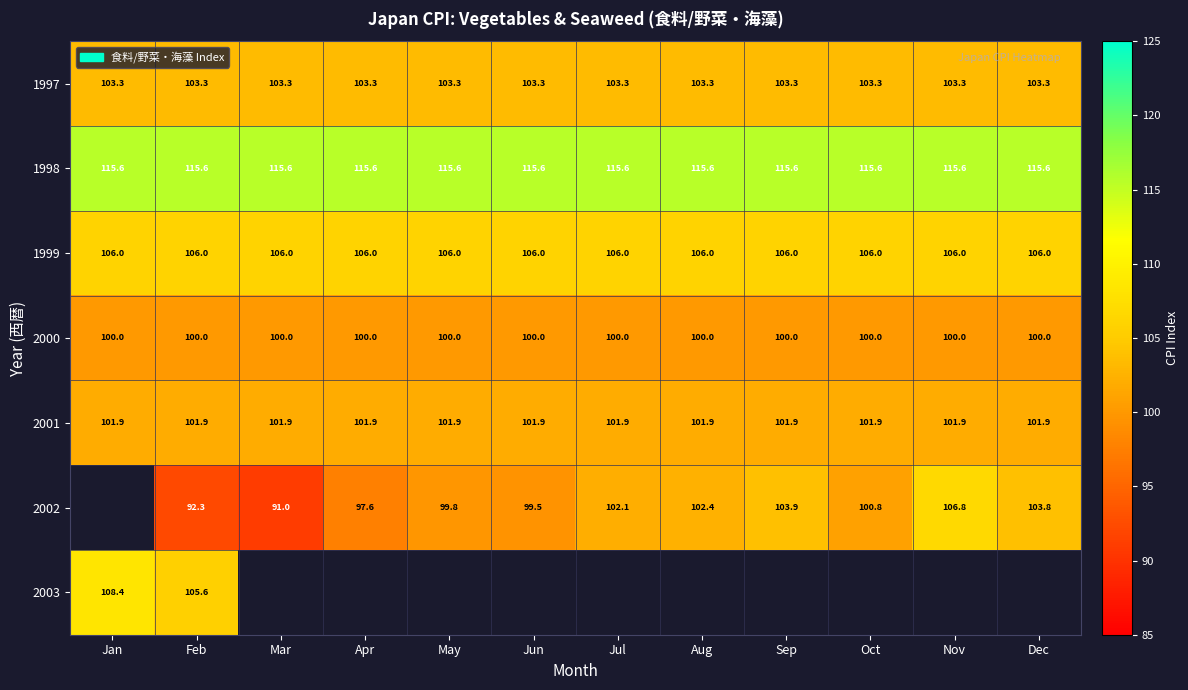

Is it true that 1999 equals 26.0 at May?

False